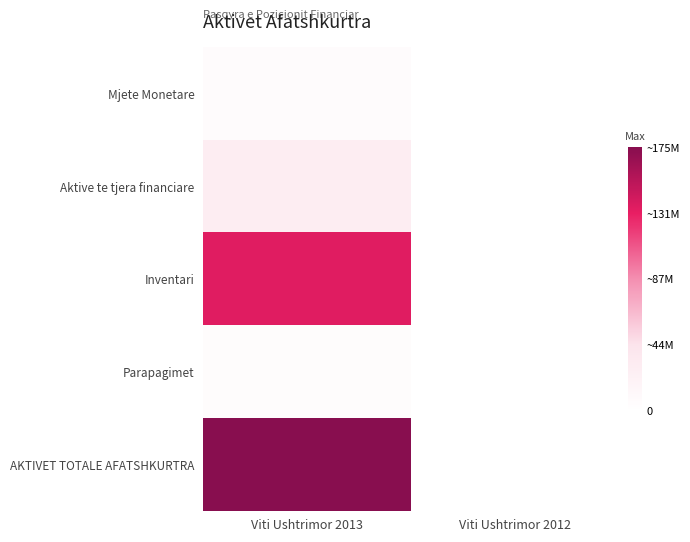

Reading right to left, transcribe all the data shown in this chart.

Mjete Monetare: Viti Ushtrimor 2012=8627.0	Viti Ushtrimor 2013=6509033.2
Aktive te tjera financiare: Viti Ushtrimor 2012=108736.0	Viti Ushtrimor 2013=28166927.7
Inventari: Viti Ushtrimor 2012=0.0	Viti Ushtrimor 2013=134950892.9
Parapagimet: Viti Ushtrimor 2012=0.0	Viti Ushtrimor 2013=5084647.3
AKTIVET TOTALE AFATSHKURTRA: Viti Ushtrimor 2012=117363.0	Viti Ushtrimor 2013=174711501.2